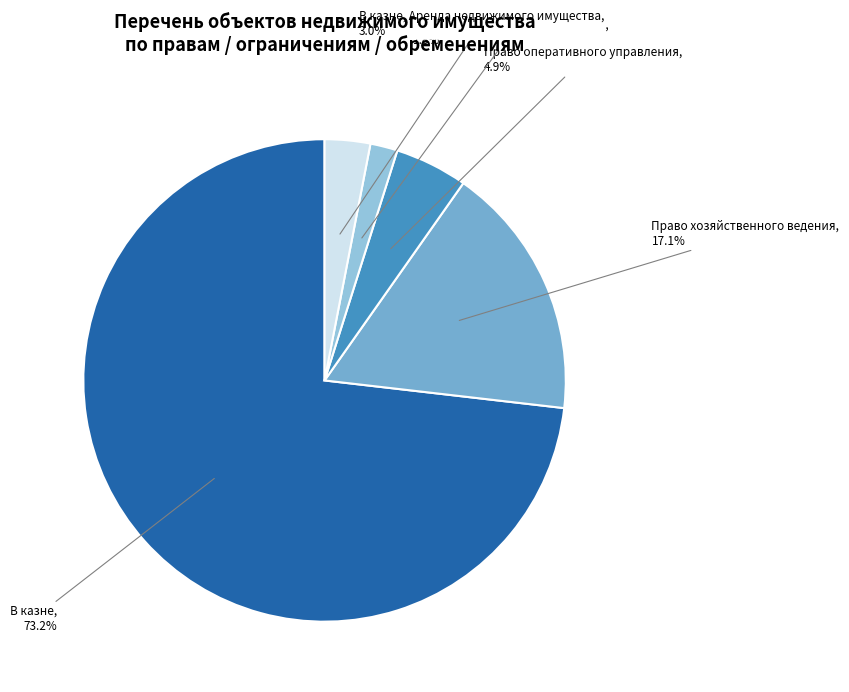

Between Право оперативного управления and Право хозяйственного ведения, which is larger?

Право хозяйственного ведения